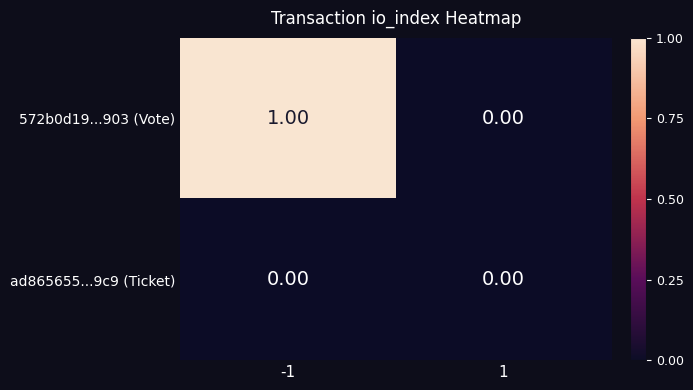

Between -1 and 1, which series saw the biggest shift?

572b0d19...903 (Vote)